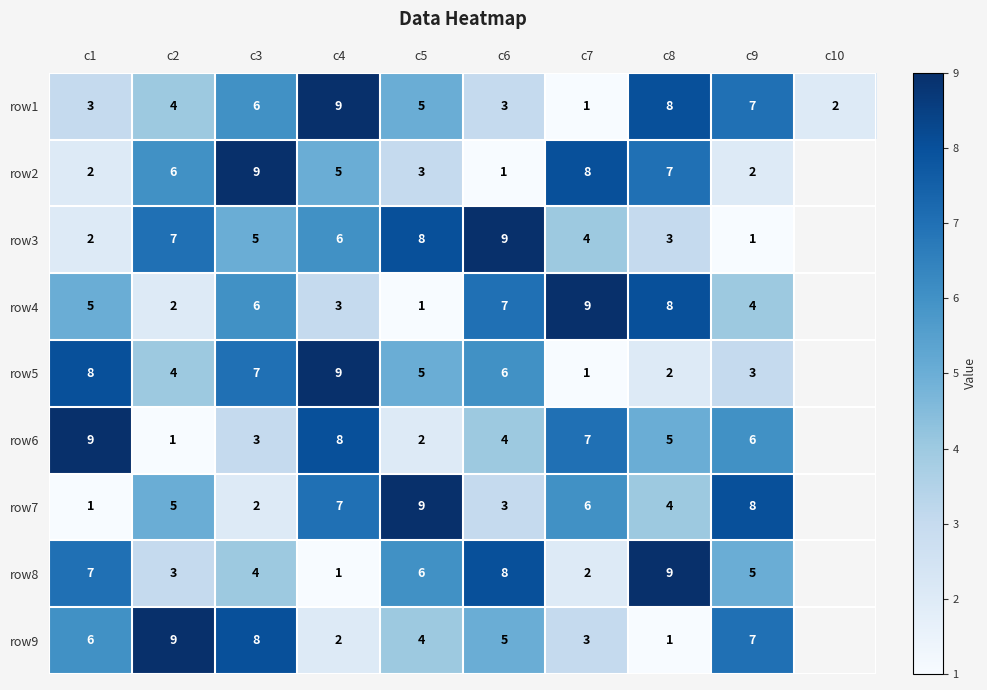

What is the sum of the row1 values at c2 and c4?

13